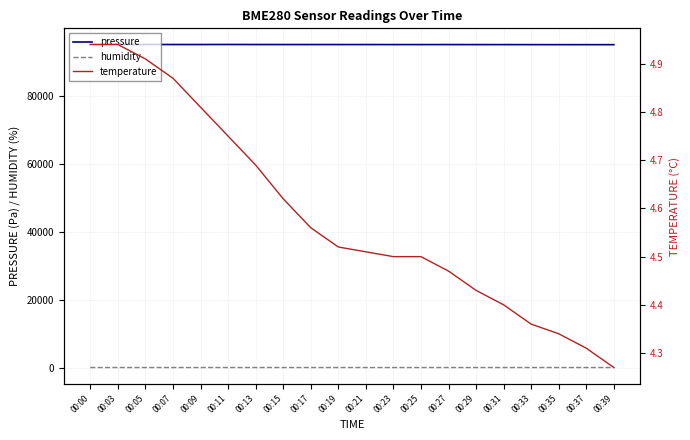

At how many categories does at least one series exceed 58885?

20